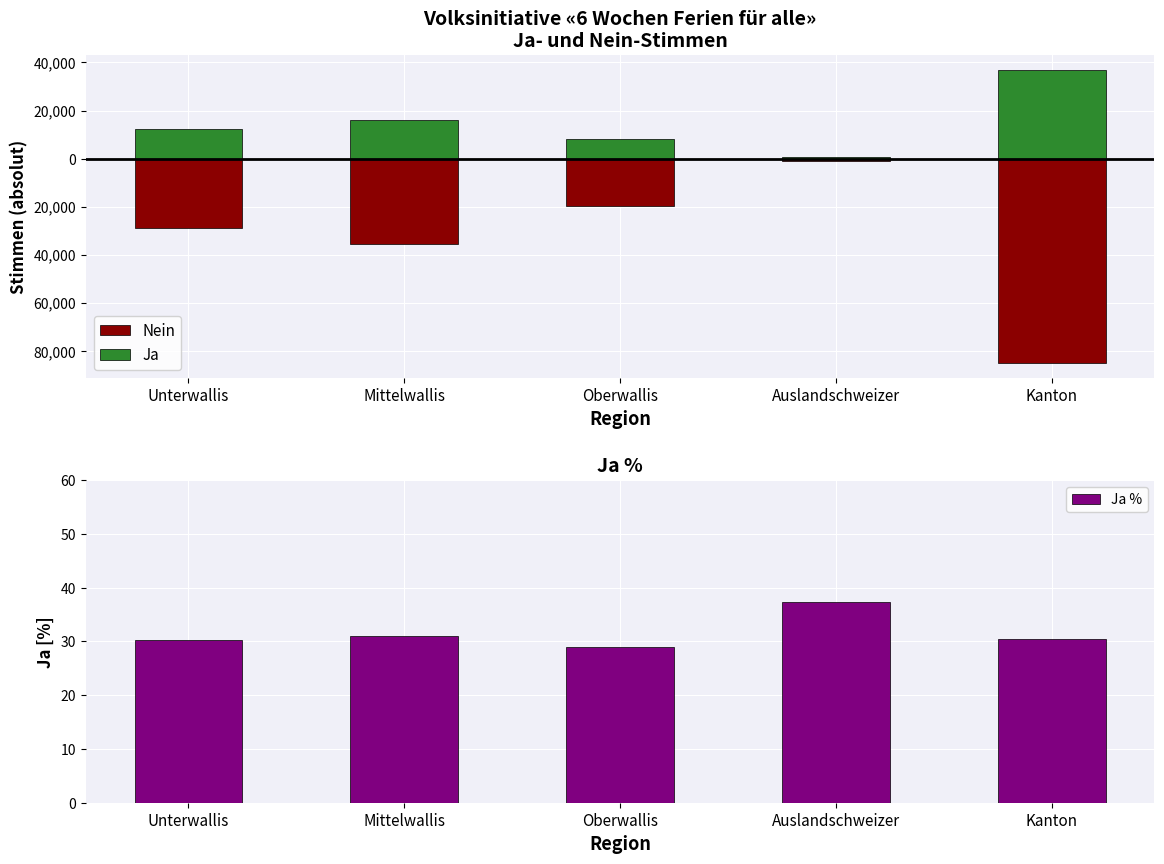

Rank the series by their maximum value, from lowest to highest.

Nein, Ja %, Ja